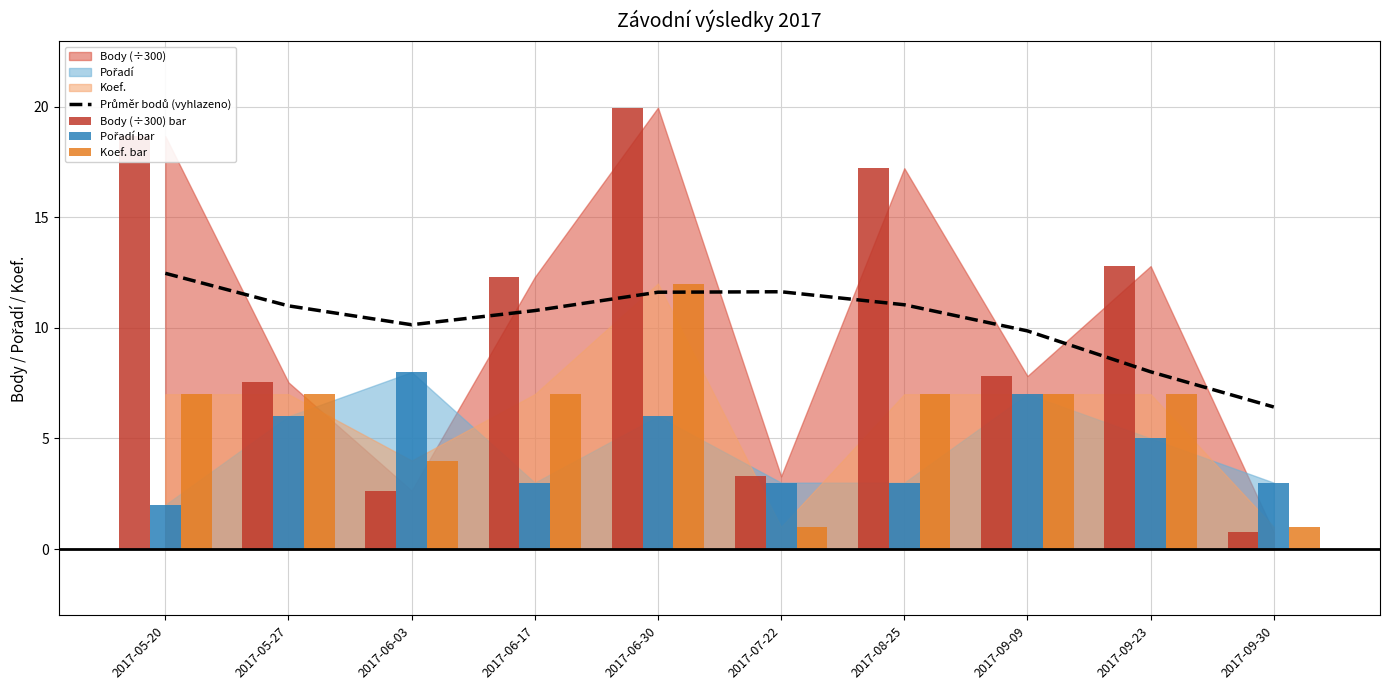

How many data points in Pořadí bar are above 5?

4